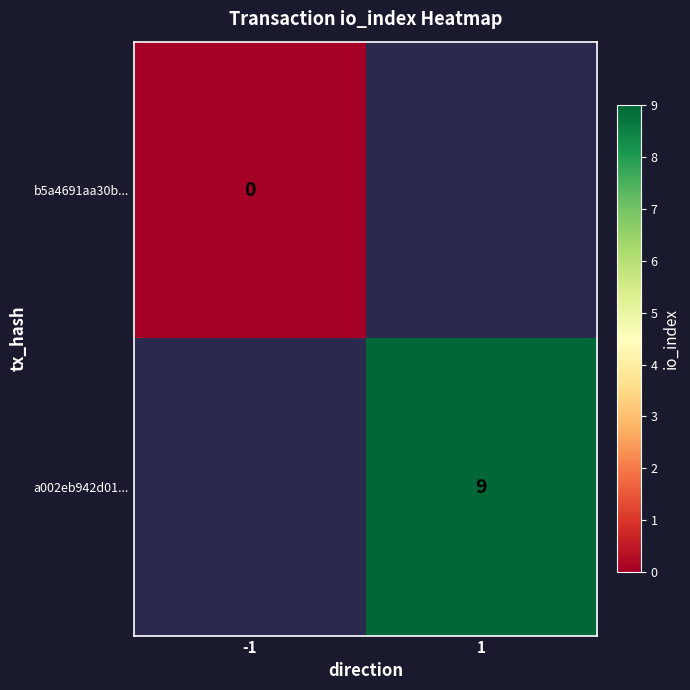

True or false: a002eb942d01... has a value of 9.0 at 1.

True